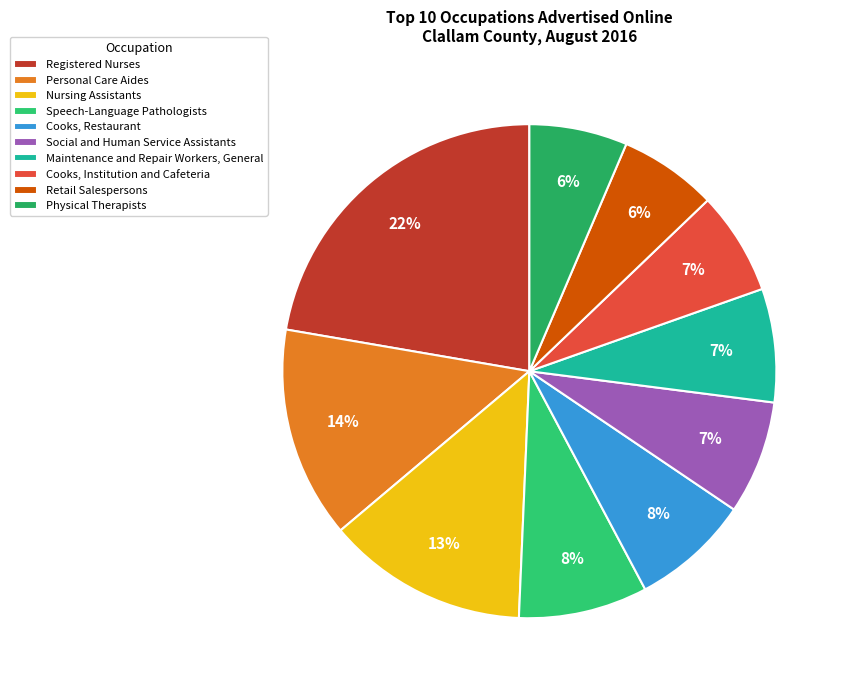

To the nearest percent, what percentage of the pie is Speech-Language Pathologists?

8%